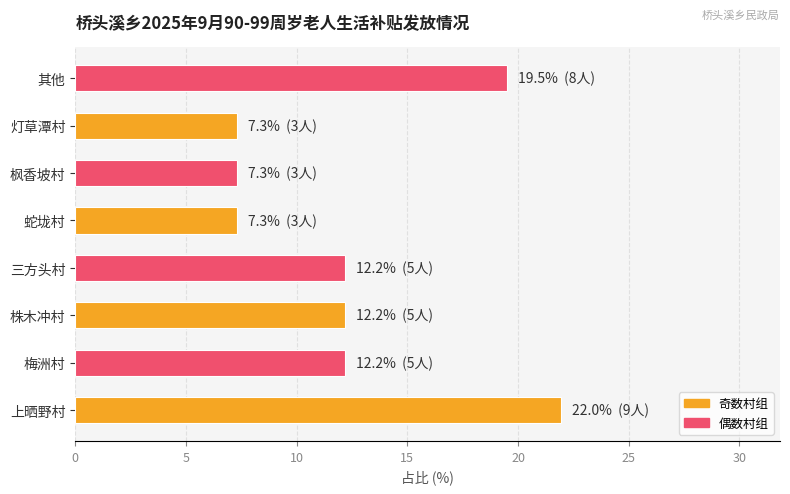

What is the smallest value displayed?

7.3